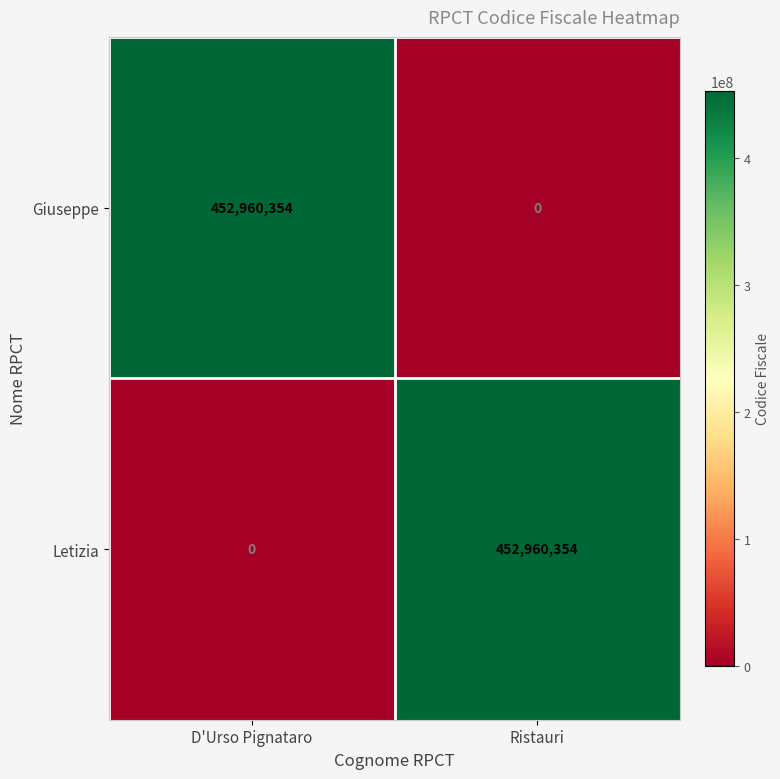

Where is Letizia nearest to the value 226480177?

D'Urso Pignataro